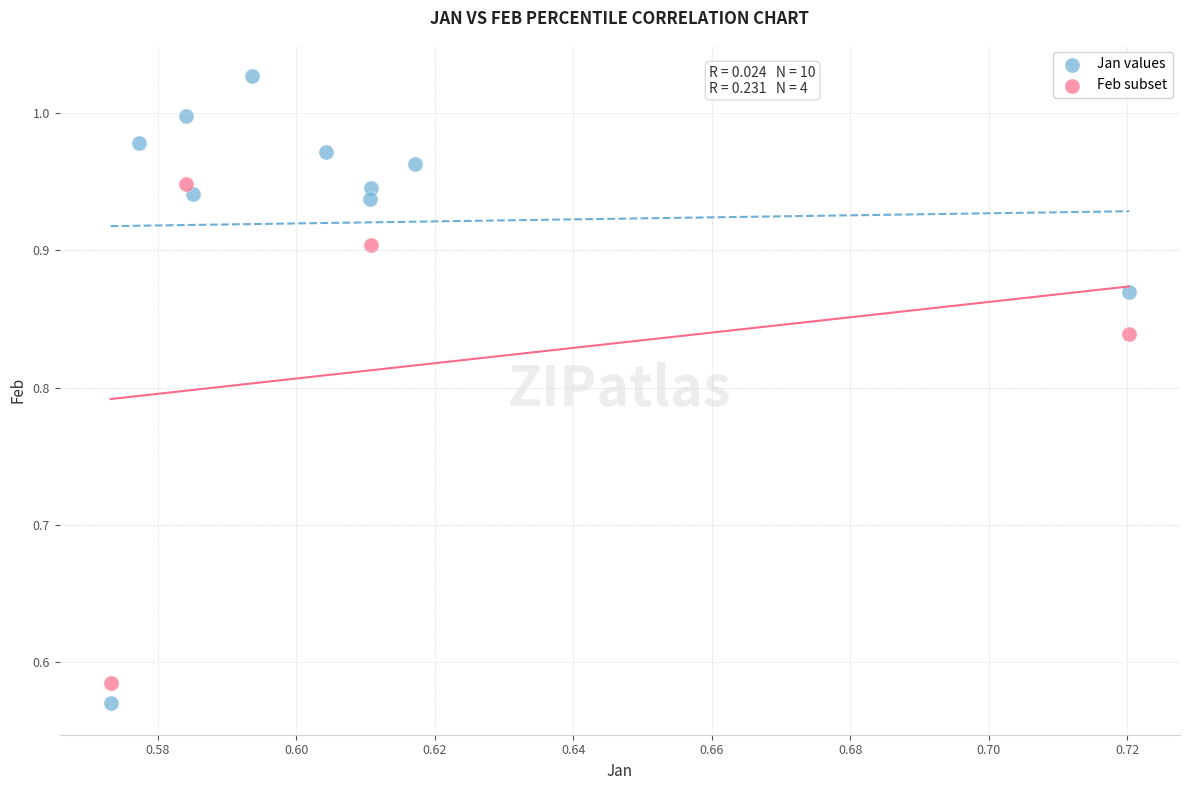

Which series reaches the maximum Y coordinate?

Jan values